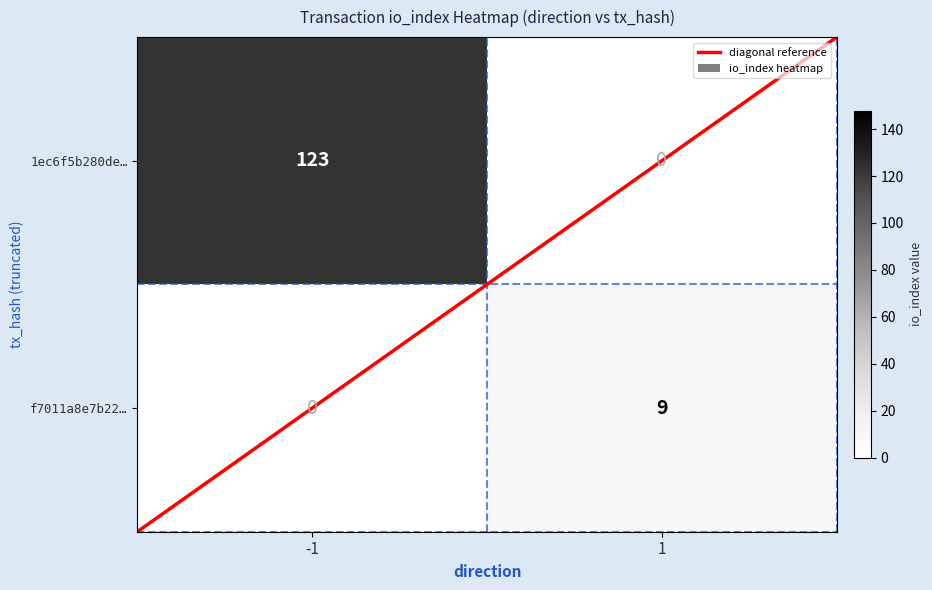

What is the spread (max minus min) of values at -1?

123